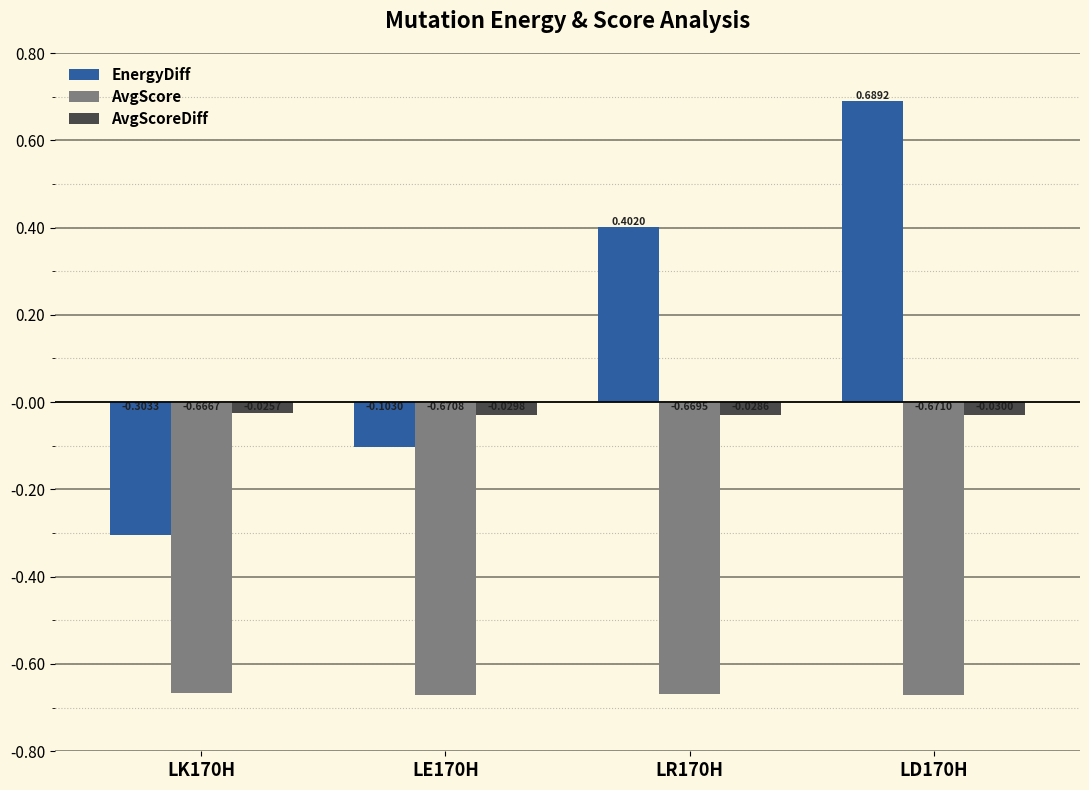

Is the value of AvgScore at LE170H greater than the value of AvgScoreDiff at LR170H?

No